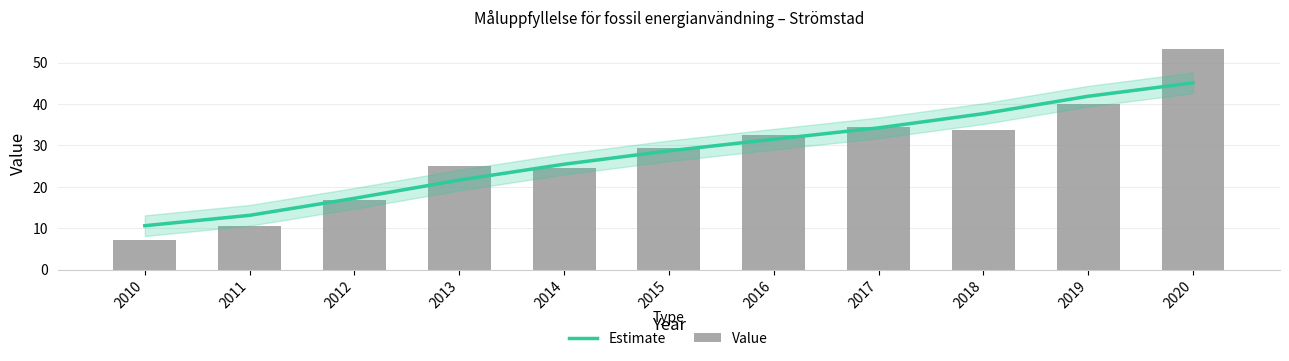

What is the value of the Value bar at the 5th from the left?

24.6